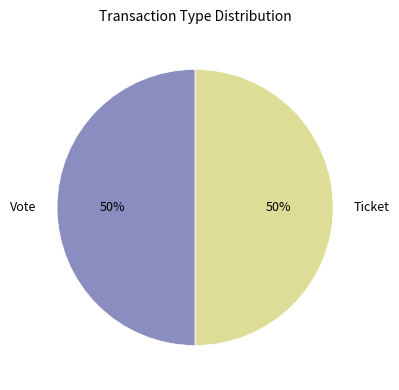

To the nearest percent, what is the combined percentage of Vote and Ticket?

100%